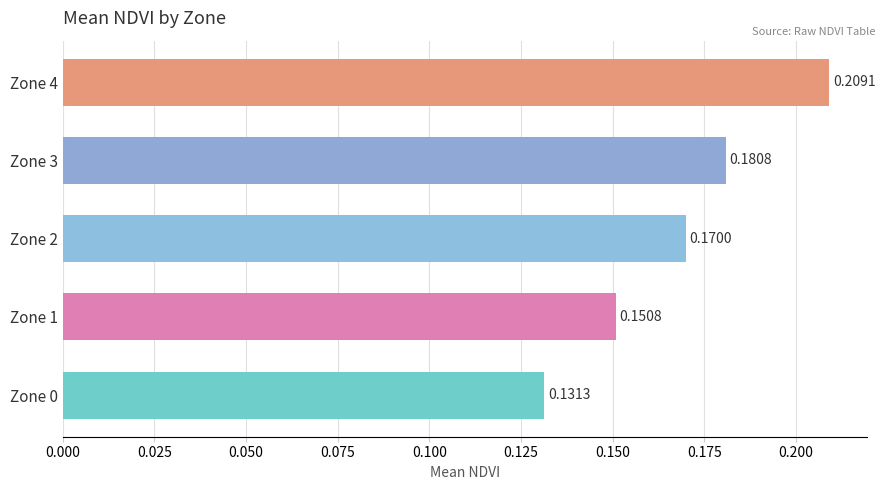

Rank the categories by value from lowest to highest.

Zone 0, Zone 1, Zone 2, Zone 3, Zone 4